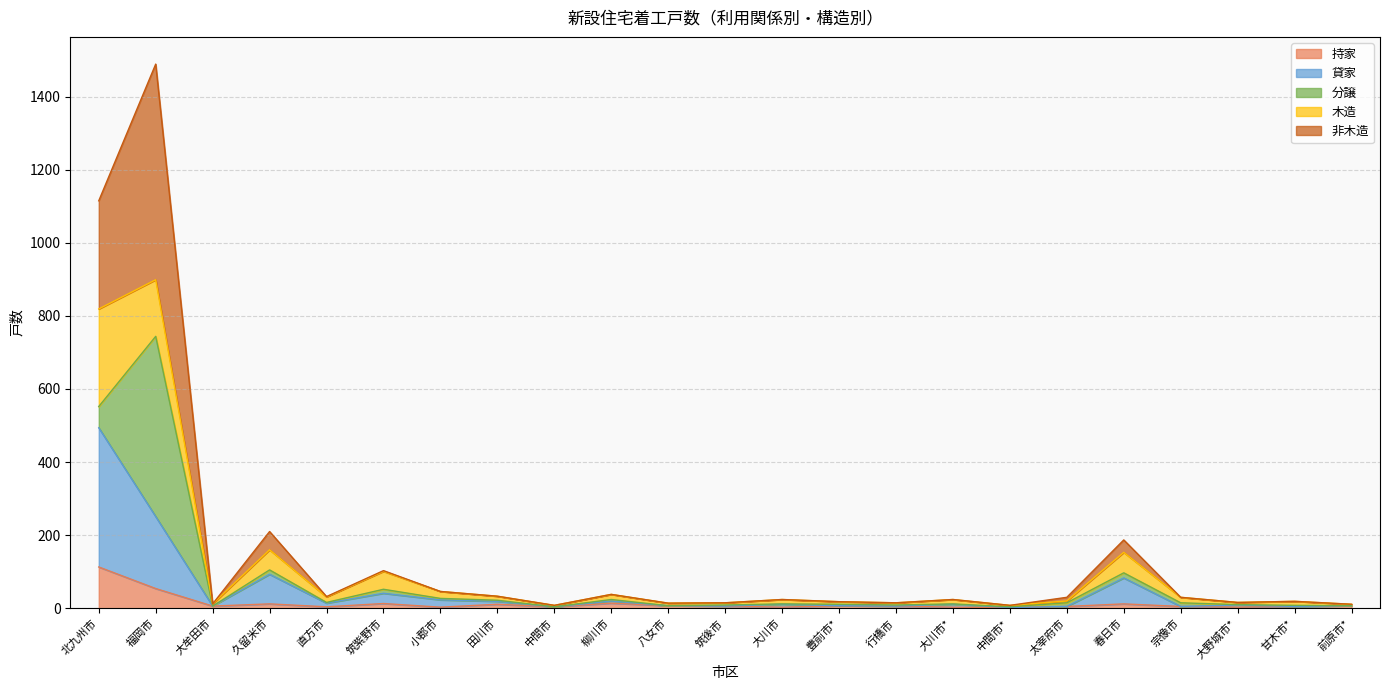

Which category has the highest value in the 持家 series?

北九州市